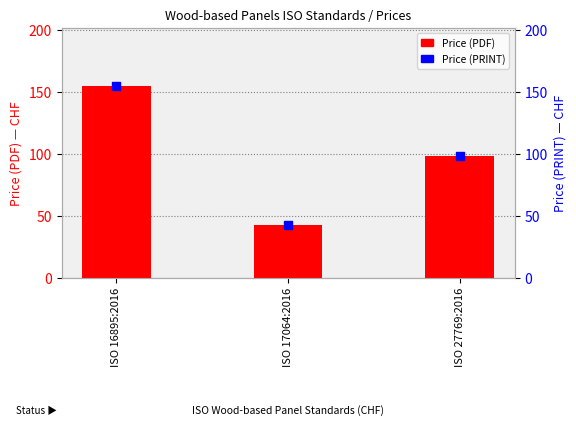

Which series contains the highest Y value?

Price (PDF)